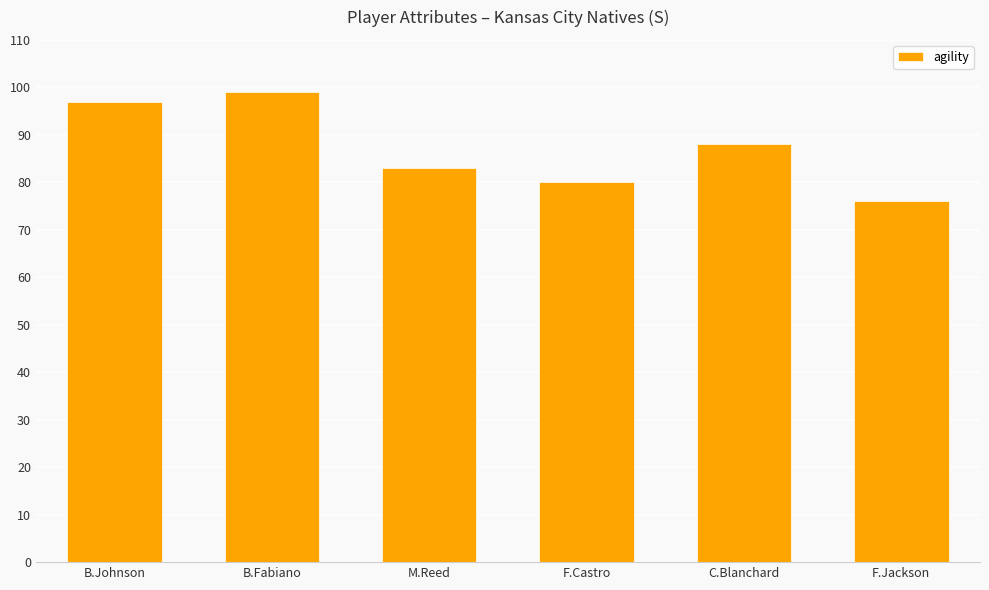

What is the label of the 2nd bar from the right?

C.Blanchard